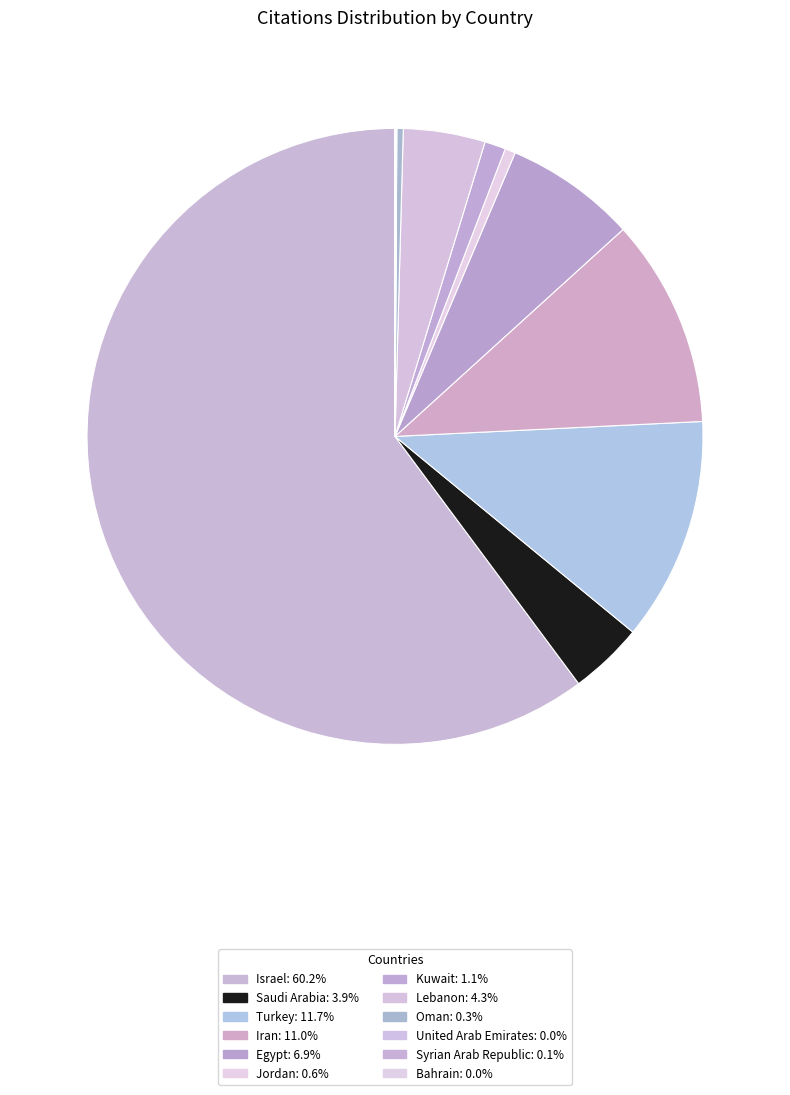

How much of the chart is everything except Lebanon?

95.7%